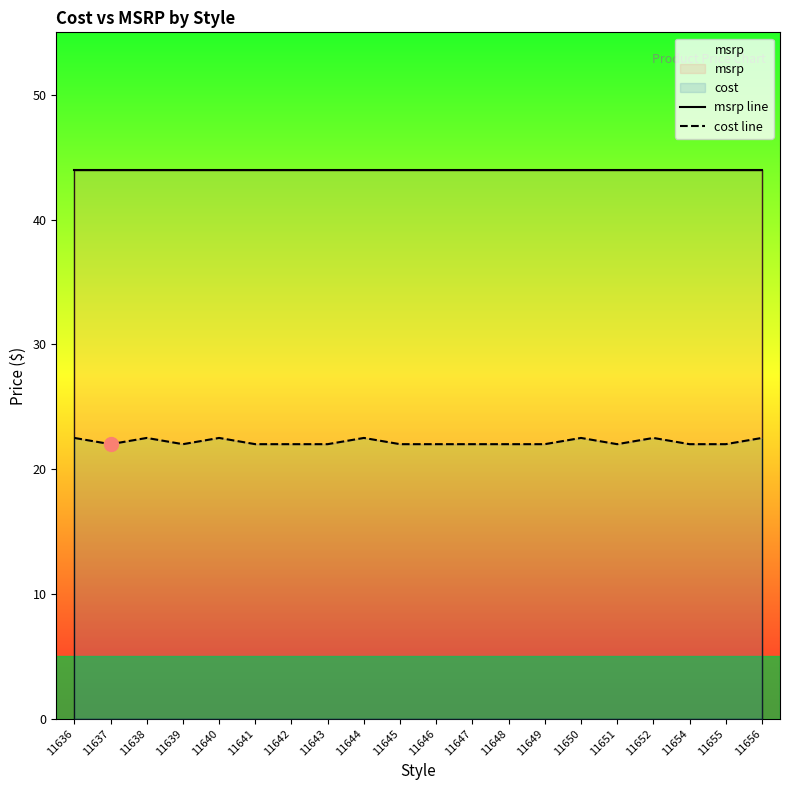

What is the difference between the maximum and second lowest values in the cost line series?

0.5